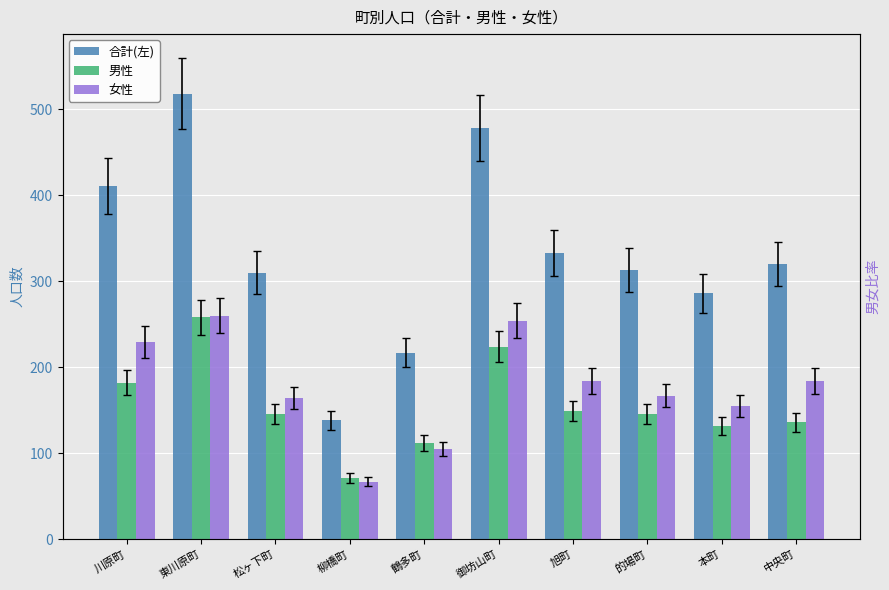

Reading left to right, extract all data points from this chart.

合計(左): 川原町=411	東川原町=518	松ヶ下町=310	柳橋町=138	鶴多町=217	御坊山町=478	旭町=333	的場町=313	本町=286	中央町=320
男性: 川原町=182	東川原町=258	松ヶ下町=146	柳橋町=71	鶴多町=112	御坊山町=224	旭町=149	的場町=146	本町=131	中央町=136
女性: 川原町=229	東川原町=260	松ヶ下町=164	柳橋町=67	鶴多町=105	御坊山町=254	旭町=184	的場町=167	本町=155	中央町=184